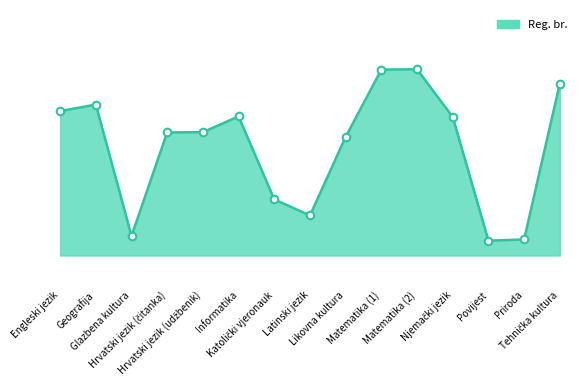

What is the ratio of the value at Geografija to the value at Engleski jezik?

1.0